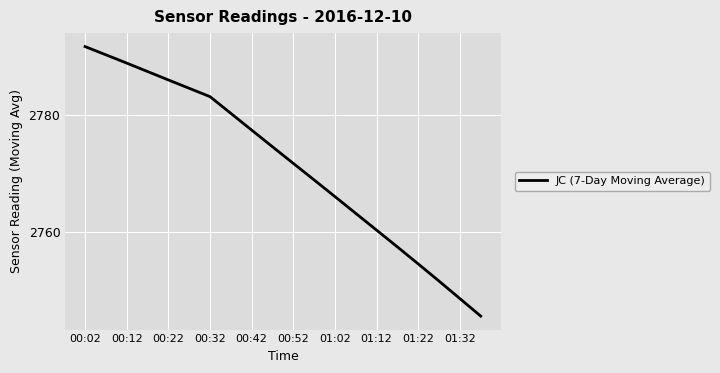

What is the greatest value displayed?

2791.6